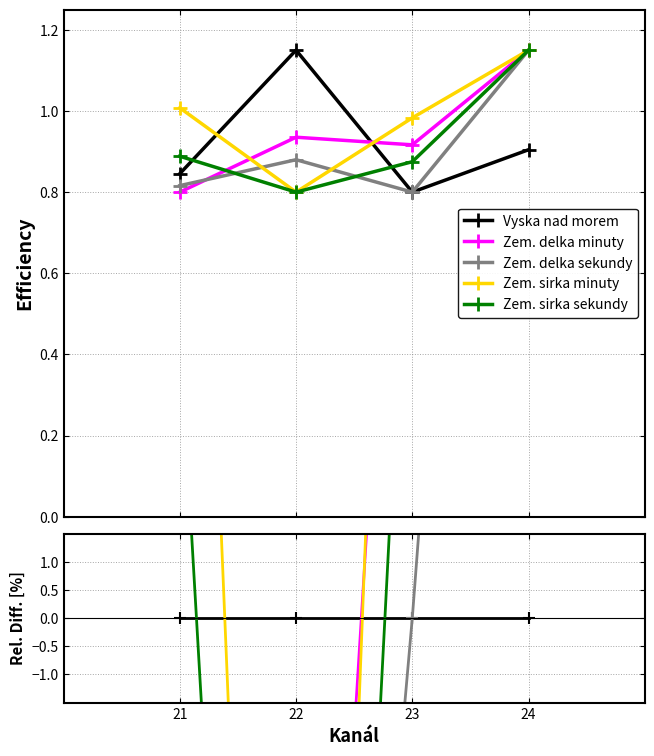

The Zem. delka minuty series shows -18.7 at 22. True or false?

True